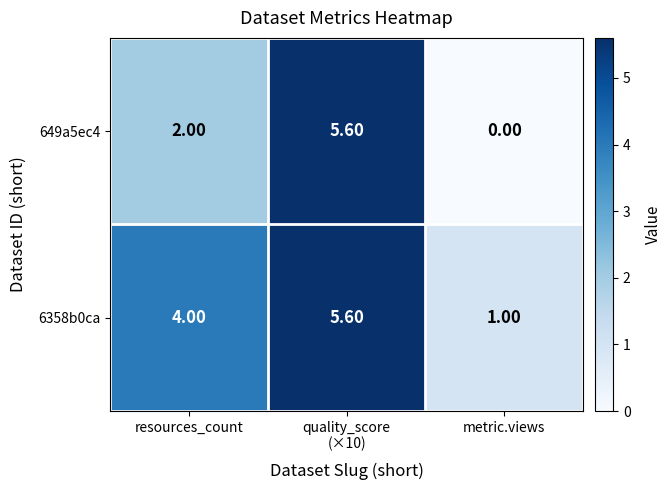

At which label is 6358b0ca closest to 3?

resources_count